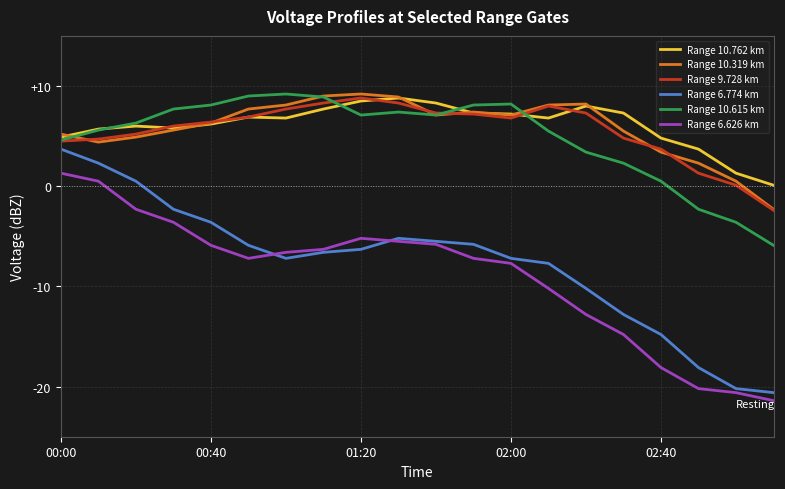

True or false: Range 6.626 km and Range 10.319 km intersect in this chart.

False